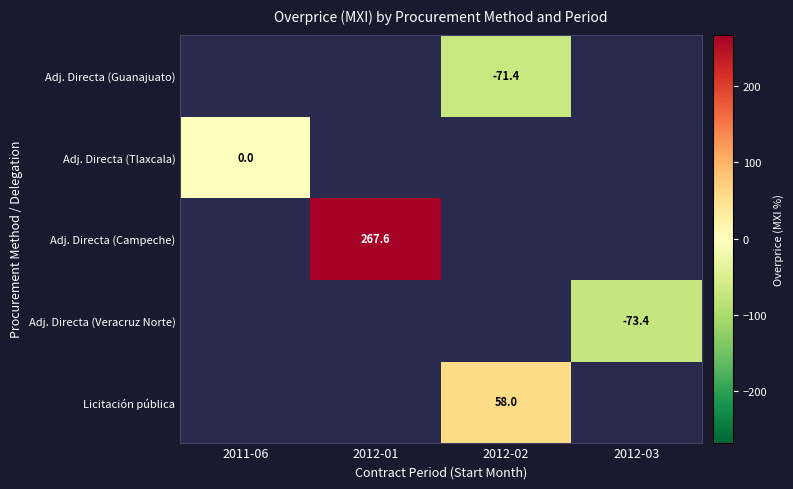

List the labels in order of Adj. Directa (Guanajuato) value, smallest first.

2011-06, 2012-01, 2012-02, 2012-03